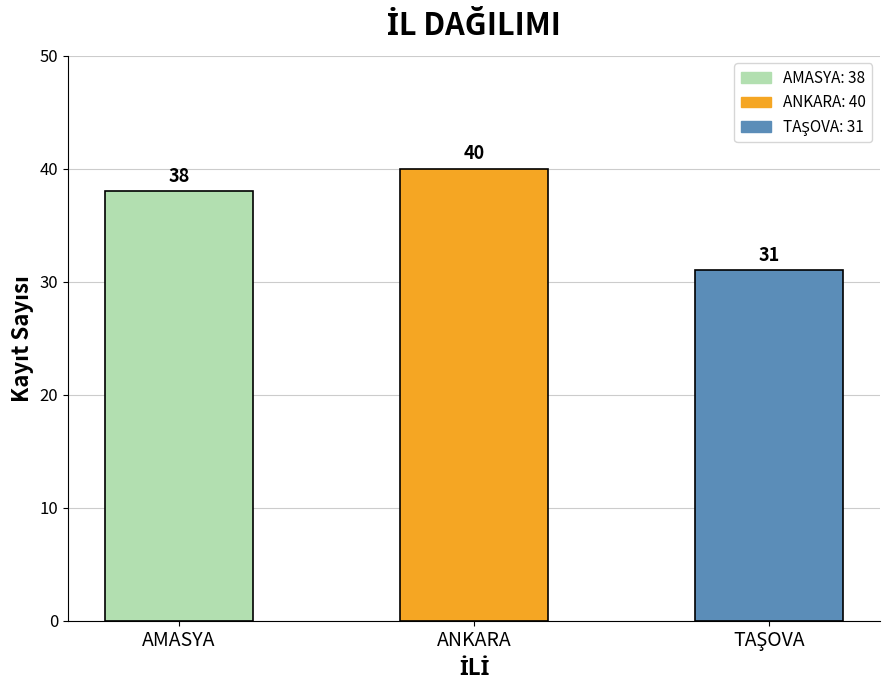

What is the change in value from AMASYA to ANKARA?

+2